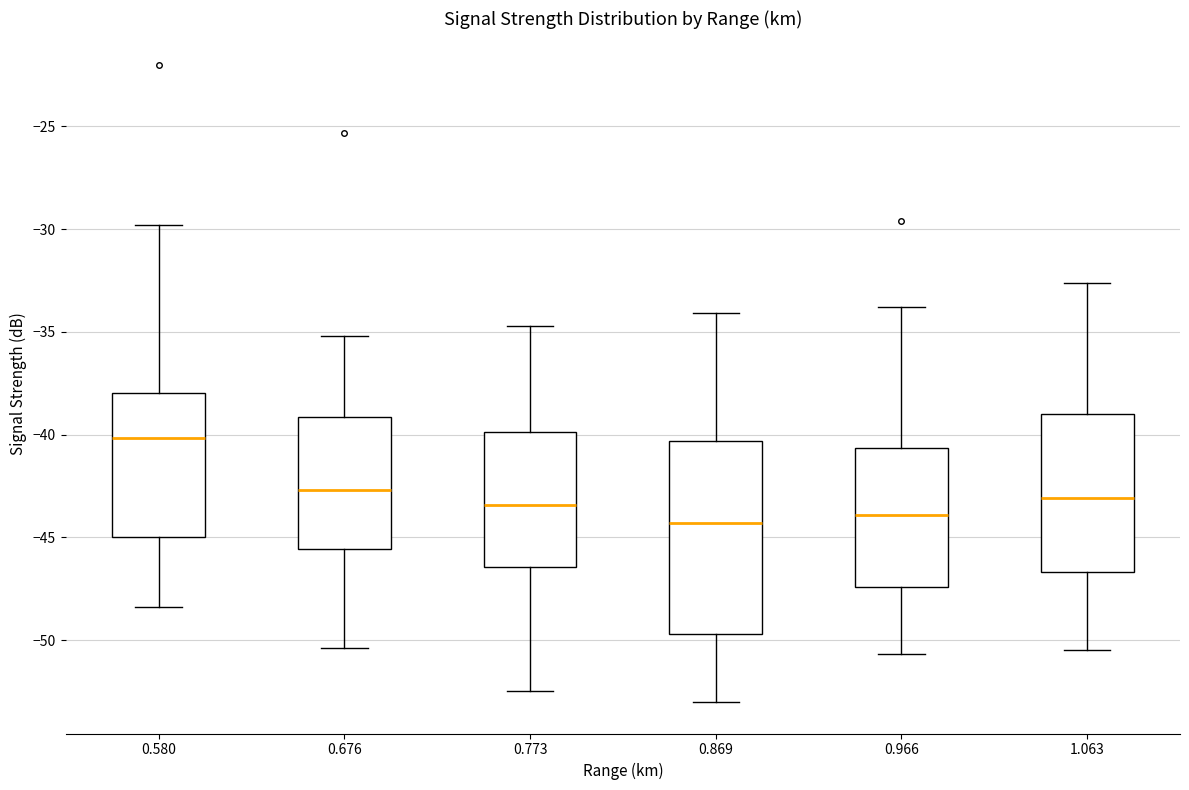

Reading left to right, read every box against the y-axis: the position of its median line, the range the box covers, and the ends of its whiskers. The values are not printed on the chart, so give them approximately, as read against the axis.

0.580: median -40.0, box -45.0 to -38.0, whiskers -48.5 to -30.0
0.676: median -42.5, box -45.5 to -39.0, whiskers -50.5 to -35.0
0.773: median -43.5, box -46.5 to -40.0, whiskers -52.5 to -34.5
0.869: median -44.5, box -49.5 to -40.5, whiskers -53.0 to -34.0
0.966: median -44.0, box -47.5 to -40.5, whiskers -50.5 to -34.0
1.063: median -43.0, box -46.5 to -39.0, whiskers -50.5 to -32.5